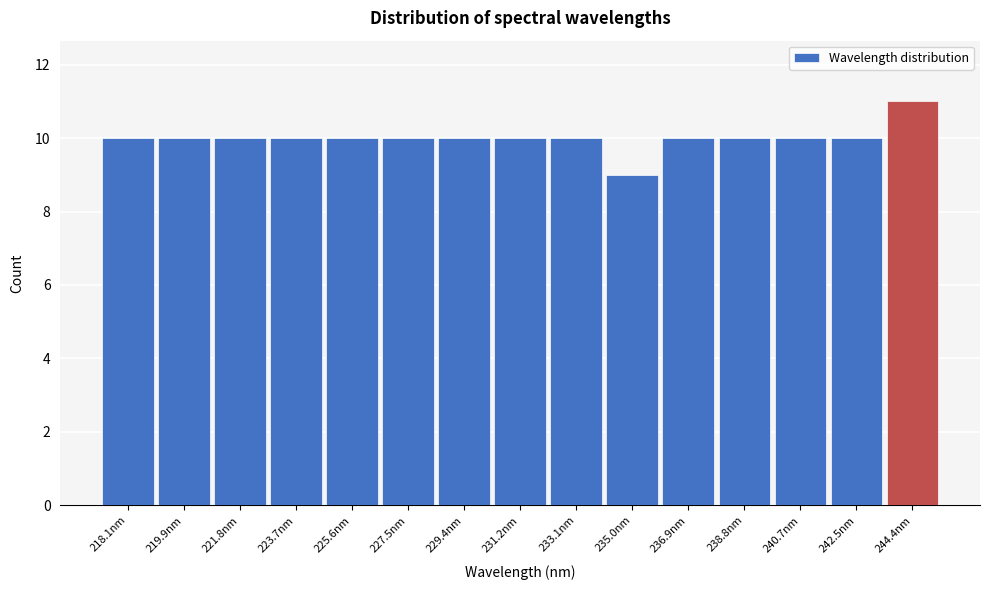

Reading left to right, what are all the values shown in this chart?

10	10	10	10	10	10	10	10	10	9	10	10	10	10	11